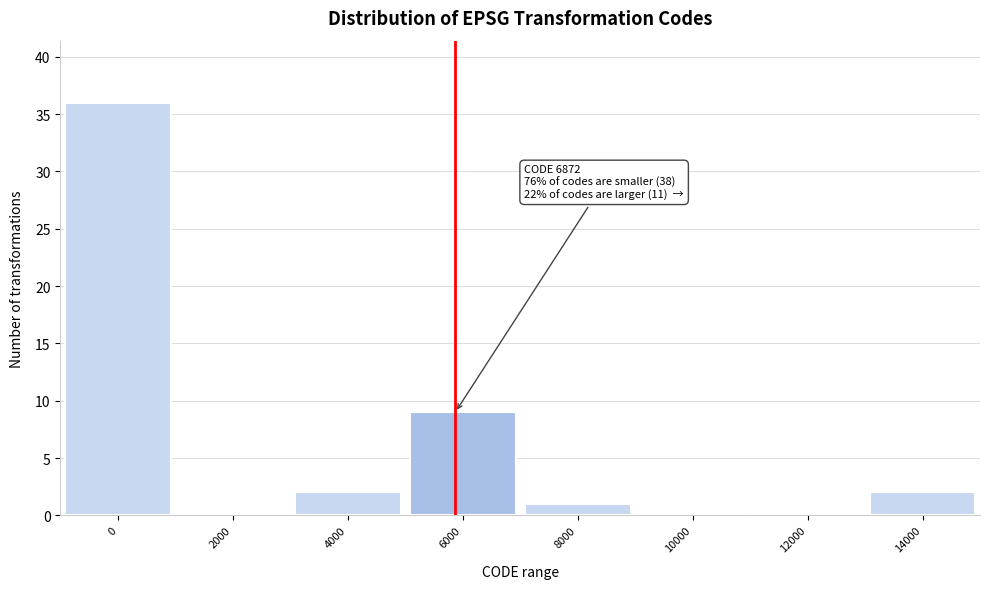

Reading left to right, what are all the values shown in this chart?

0=36	2000=0	4000=2	6000=9	8000=1	10000=0	12000=0	14000=2